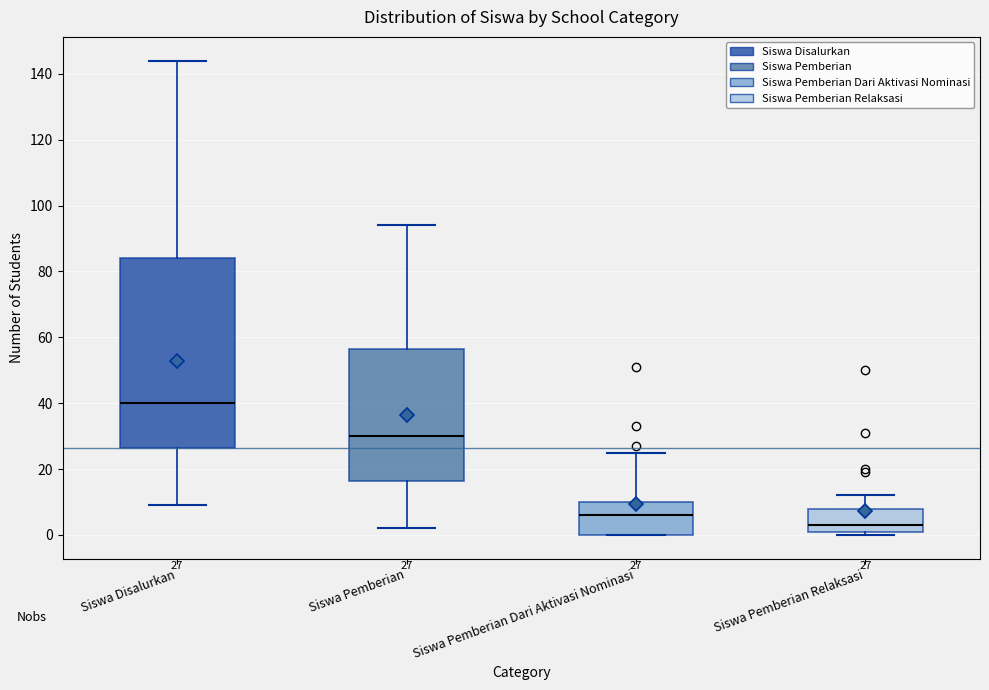

Which box has the lowest median line?

Siswa Pemberian Relaksasi